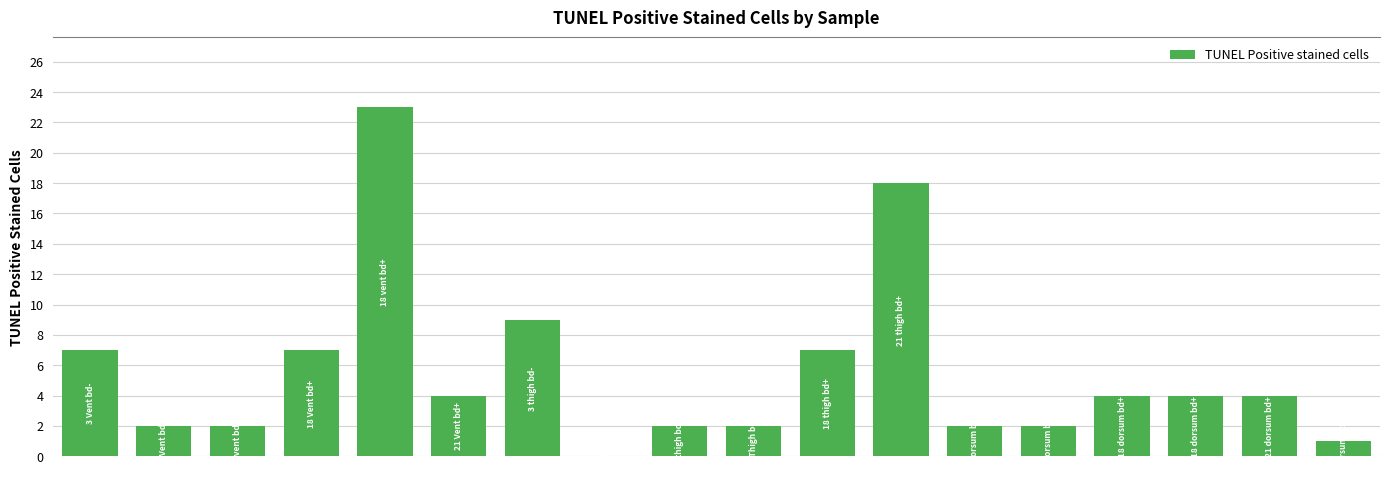

What is the maximum value shown in the chart?

23